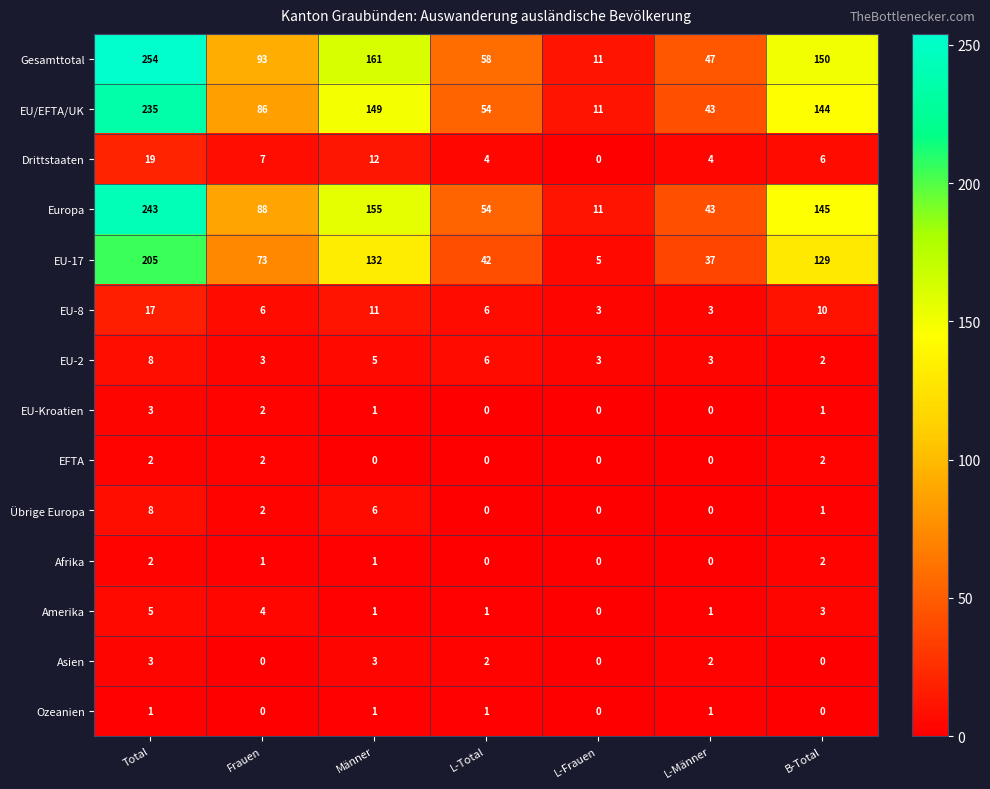

The value of Ozeanien at L-Männer is 2. True or false?

False